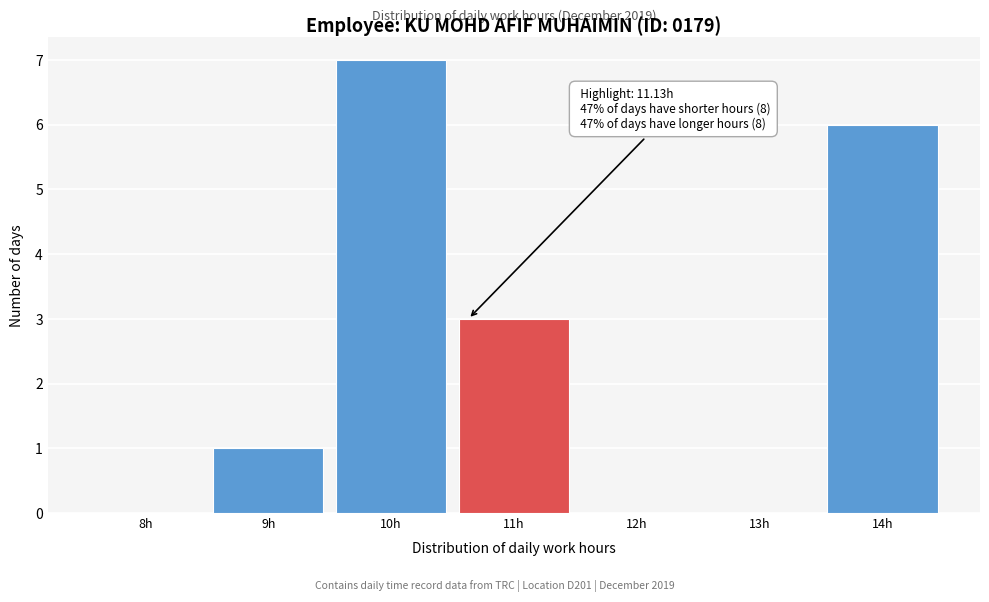

Reading left to right, extract all data points from this chart.

8h=0	9h=1	10h=7	11h=3	12h=0	13h=0	14h=6